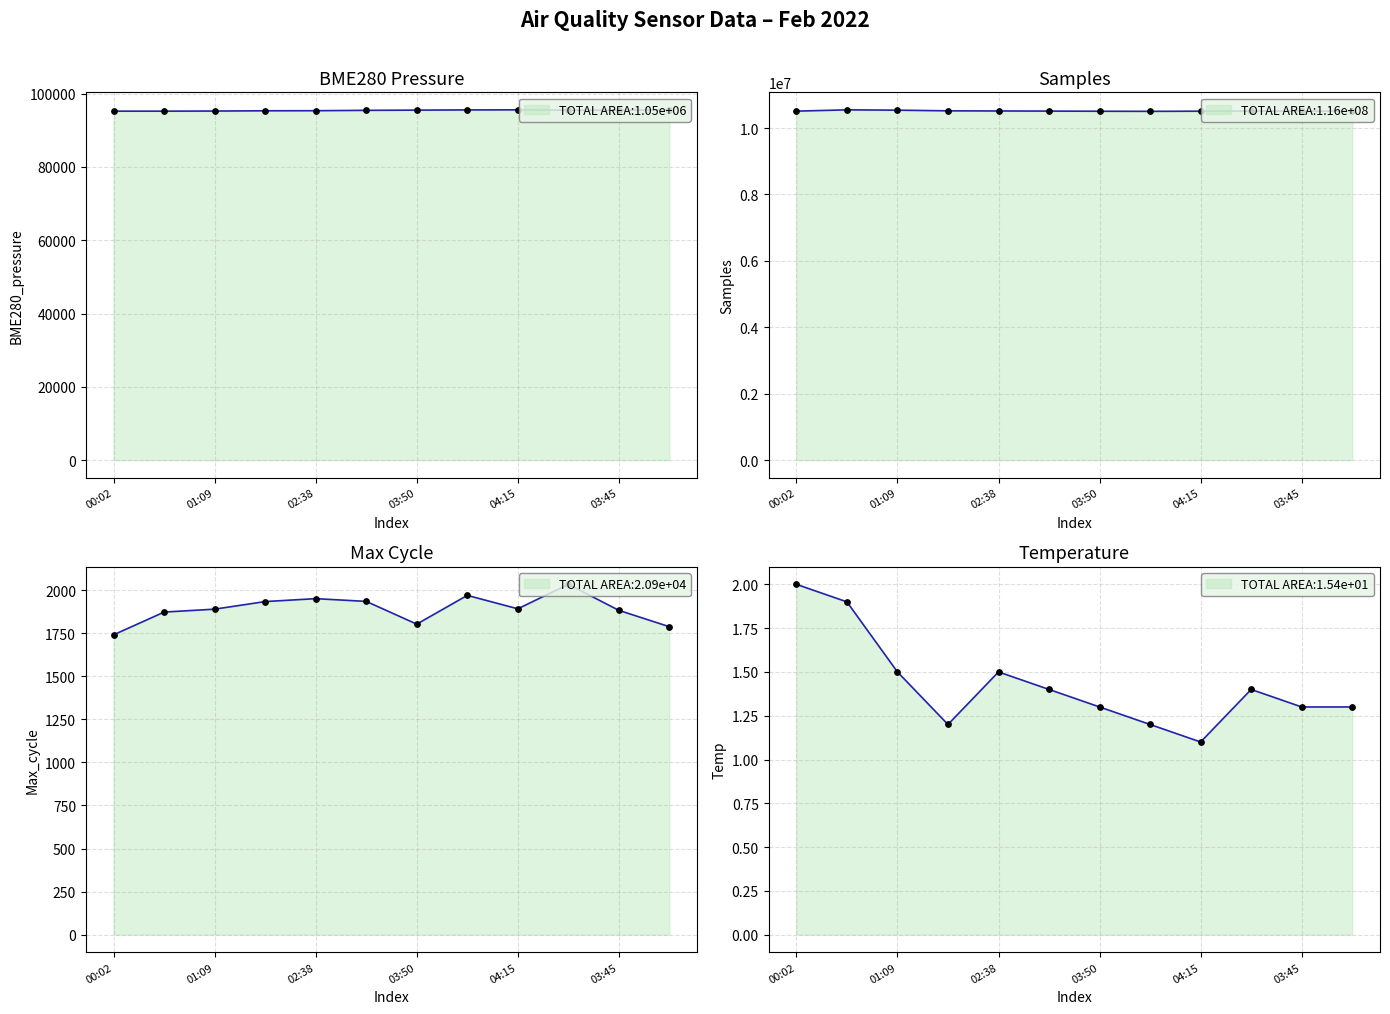

Which series reaches the maximum Y coordinate?

Samples